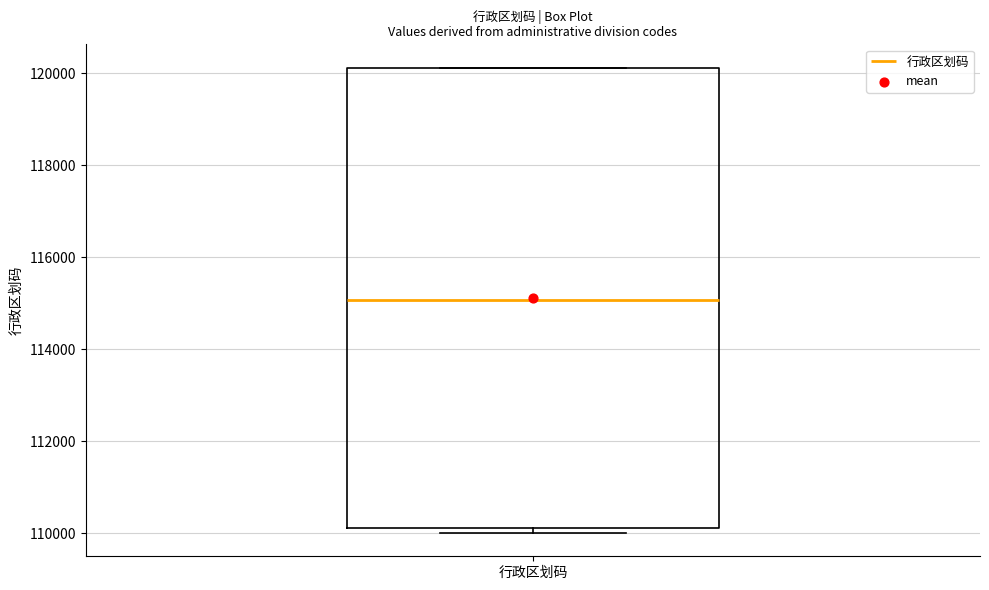

Where is the upper edge of the box for 行政区划码 on the y-axis? The values are not printed on the chart, so give them approximately, as read against the axis.

120200